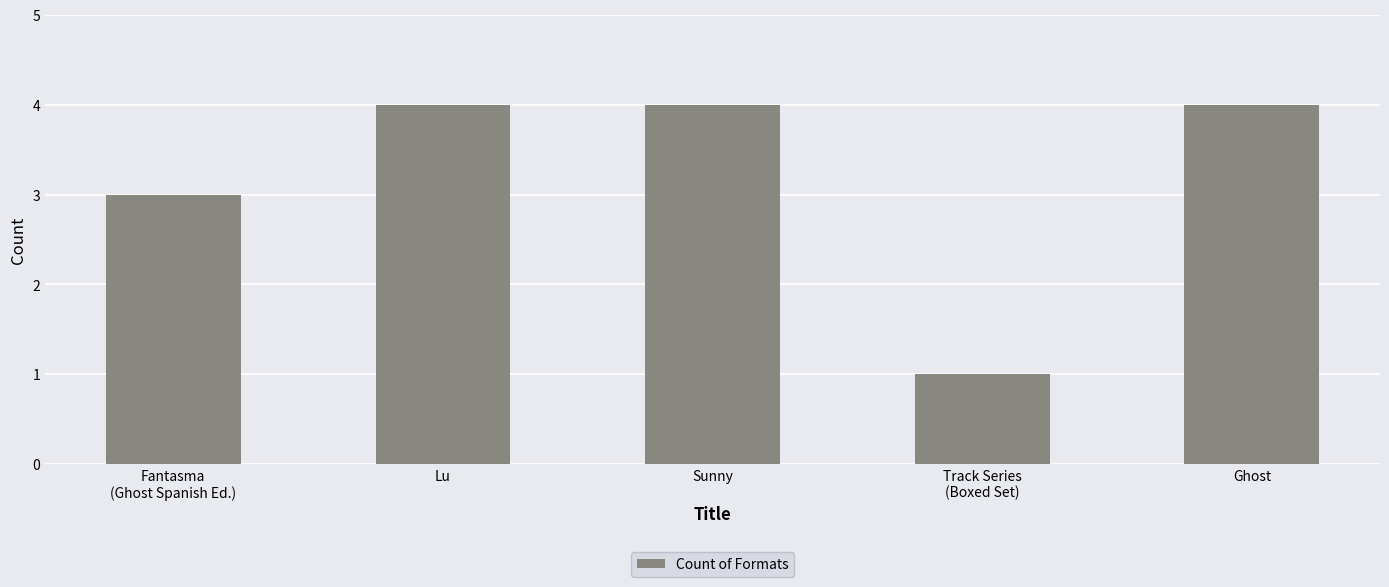

Count the number of categories in the chart.

5